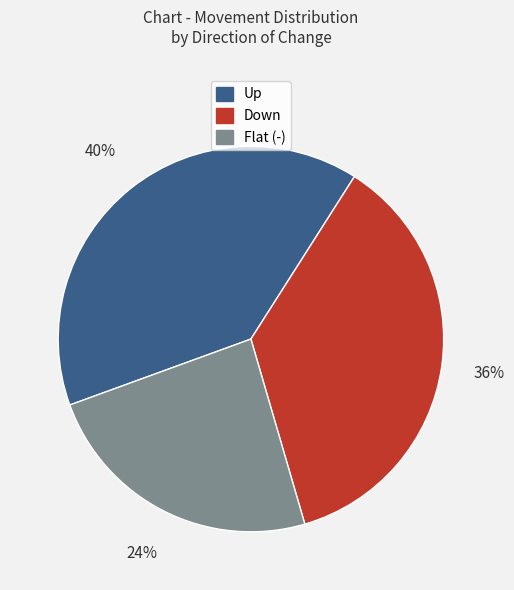

Count the number of slices in the pie.

3